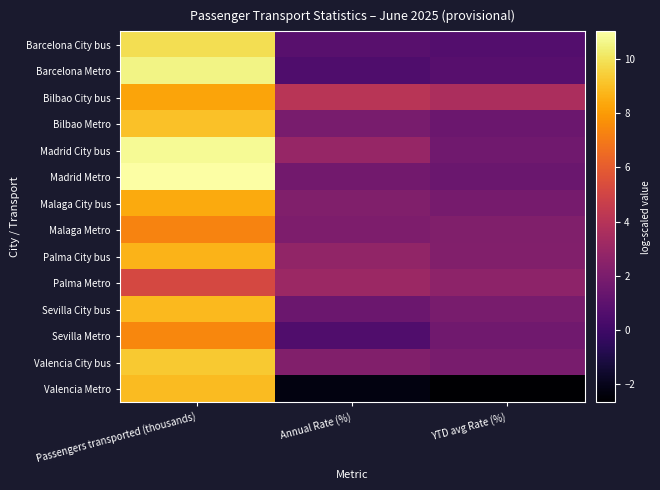

At Passengers transported (thousands), list the series in order from largest to smallest.

Madrid Metro, Madrid City bus, Barcelona Metro, Barcelona City bus, Valencia City bus, Bilbao Metro, Valencia Metro, Sevilla City bus, Palma City bus, Malaga City bus, Bilbao City bus, Sevilla Metro, Malaga Metro, Palma Metro